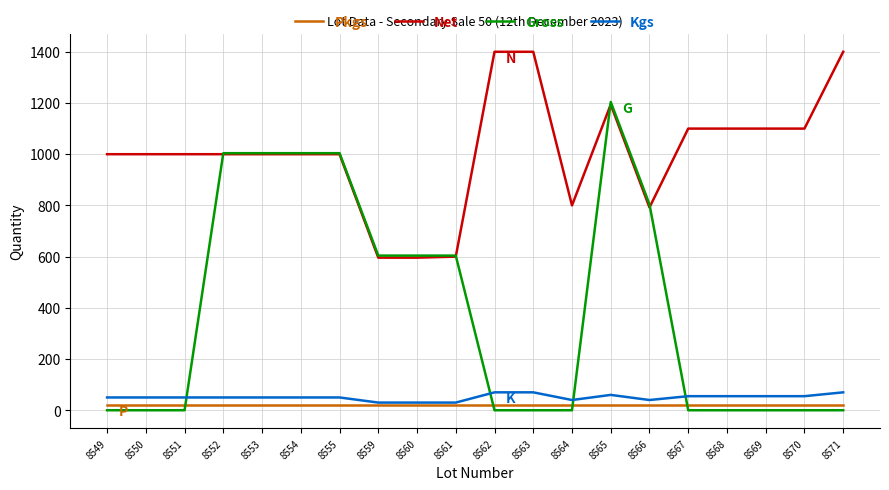

Does the chart have visible grid lines?

Yes